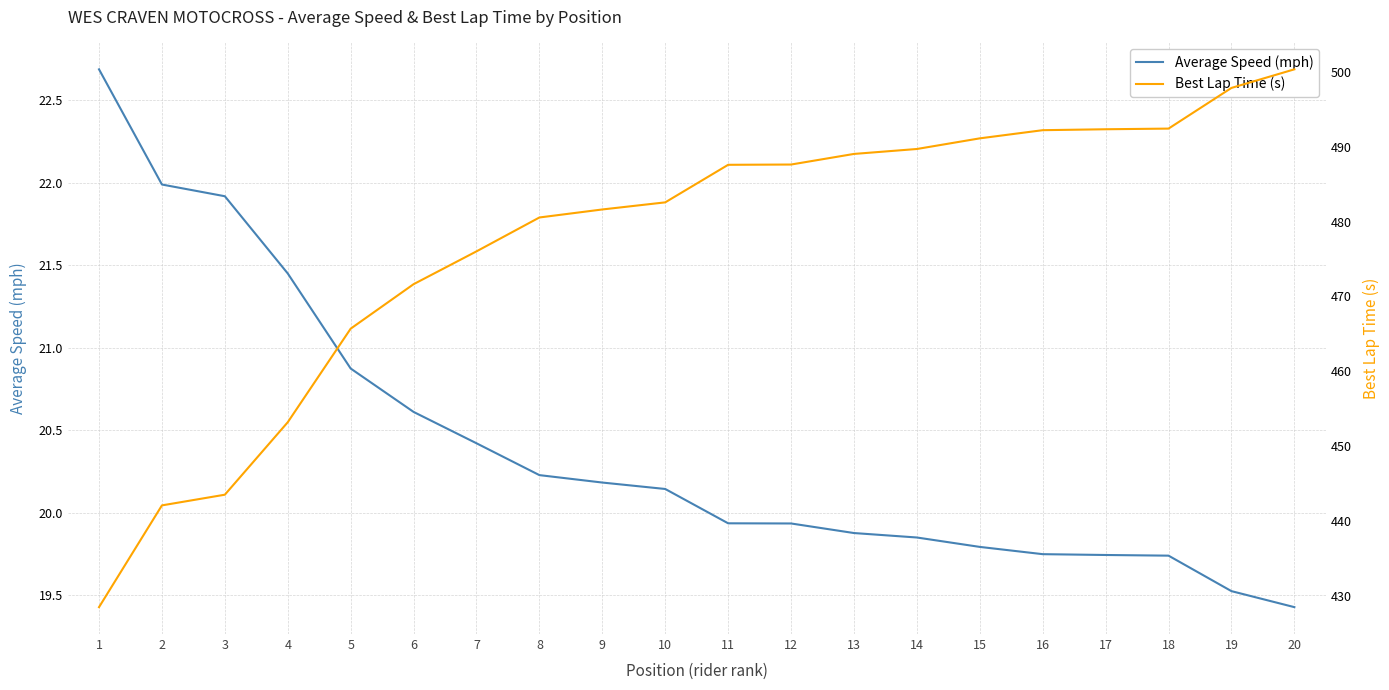

Which series changed the most between 11 and 19?

Best Lap Time (s)